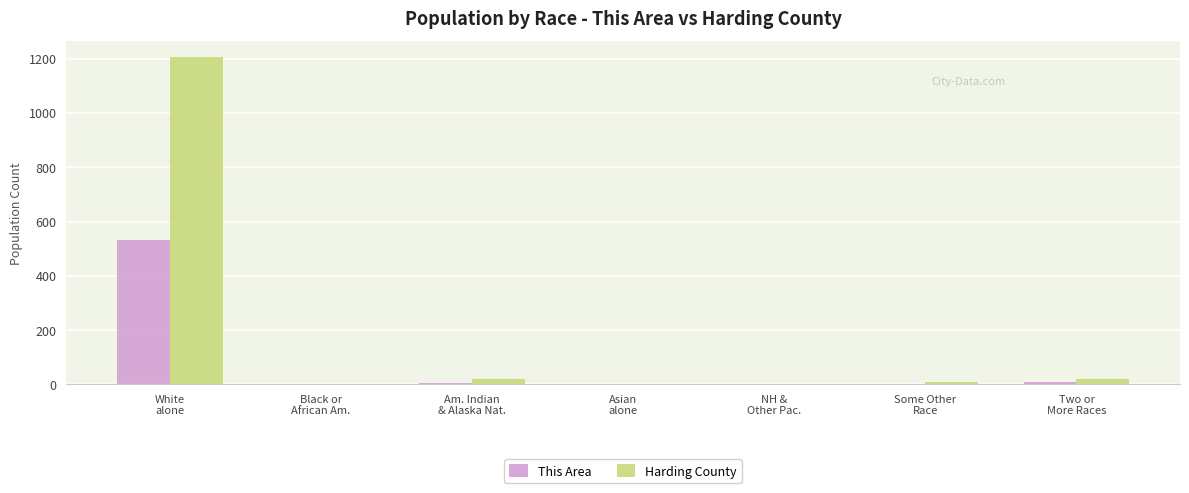

Which series has the largest total across all categories?

Harding County